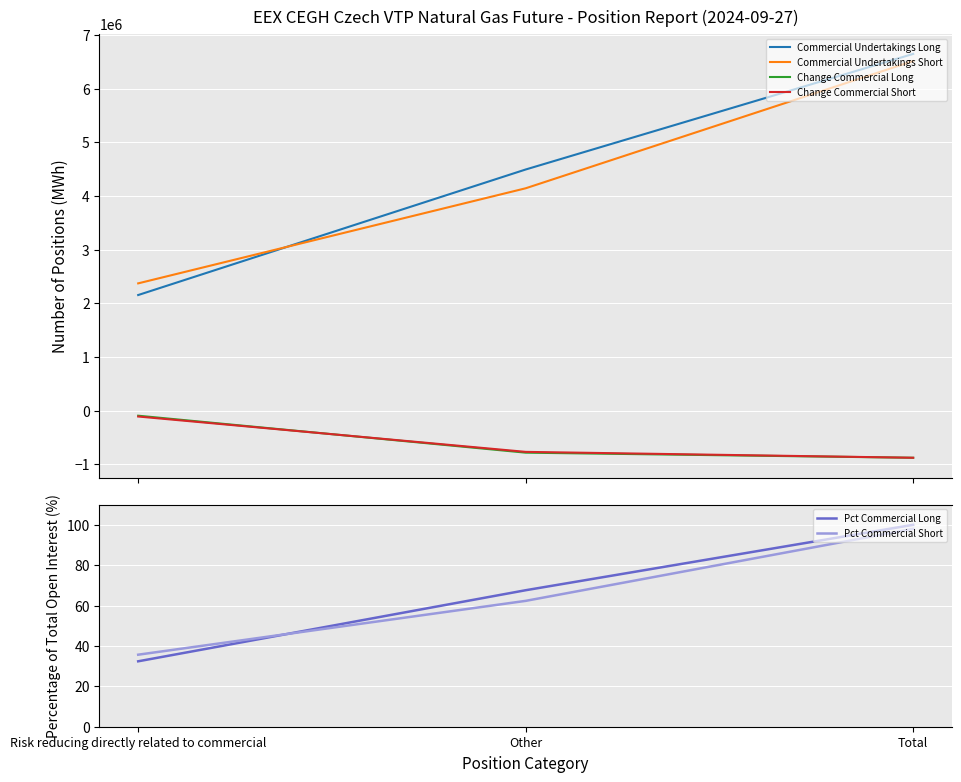

What is the difference between the maximum and minimum values in the Pct Commercial Long series?

67.6